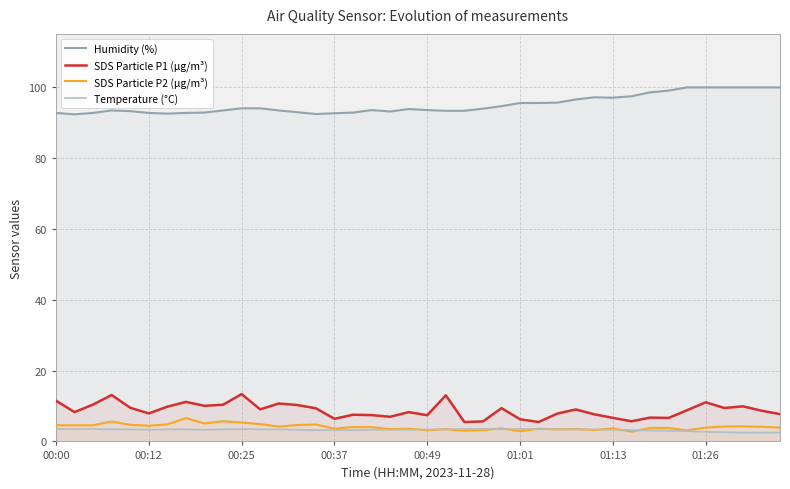

What is the difference between the maximum and second lowest values in the Temperature (°C) series?

1.0